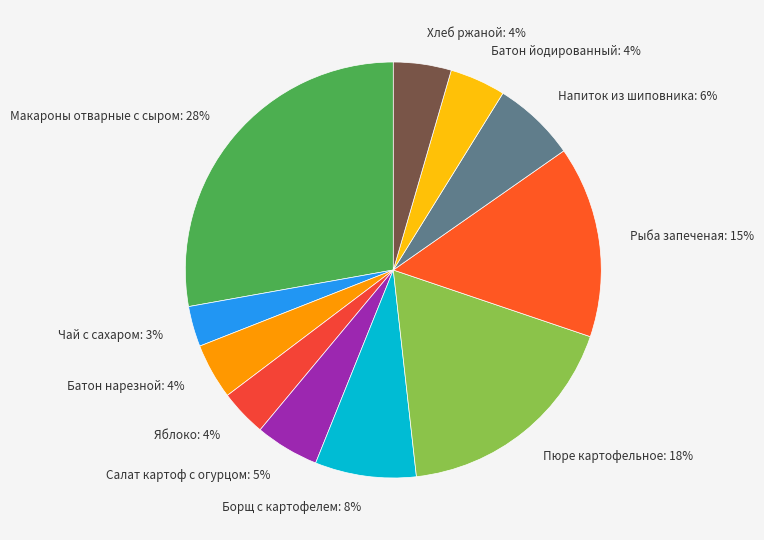

Do Напиток из шиповника: 6% and Батон нарезной: 4% together represent more than half of the pie?

No